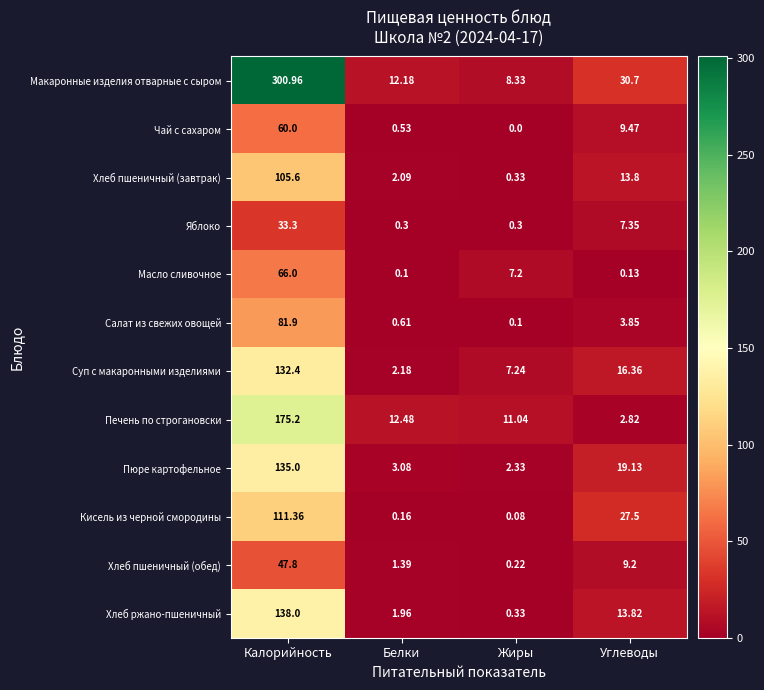

How many values in the Масло сливочное series exceed 7?

2